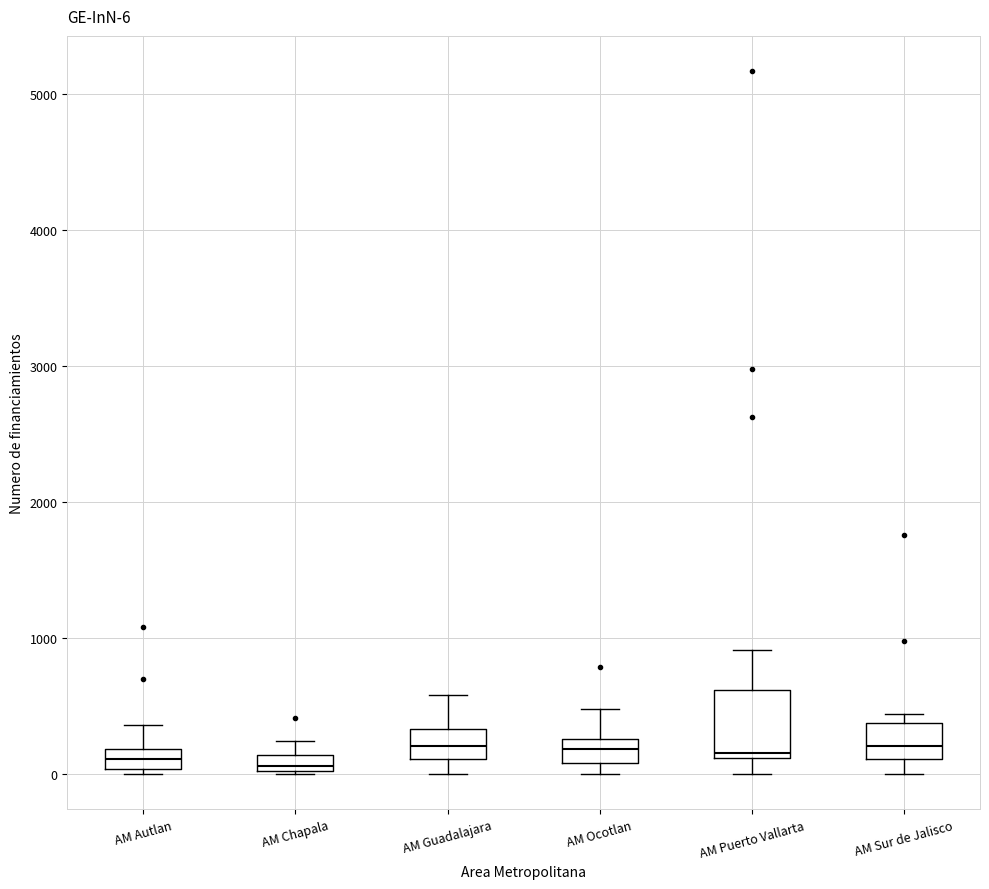

Which box is the tallest, from its lower edge to its upper edge?

AM Puerto Vallarta